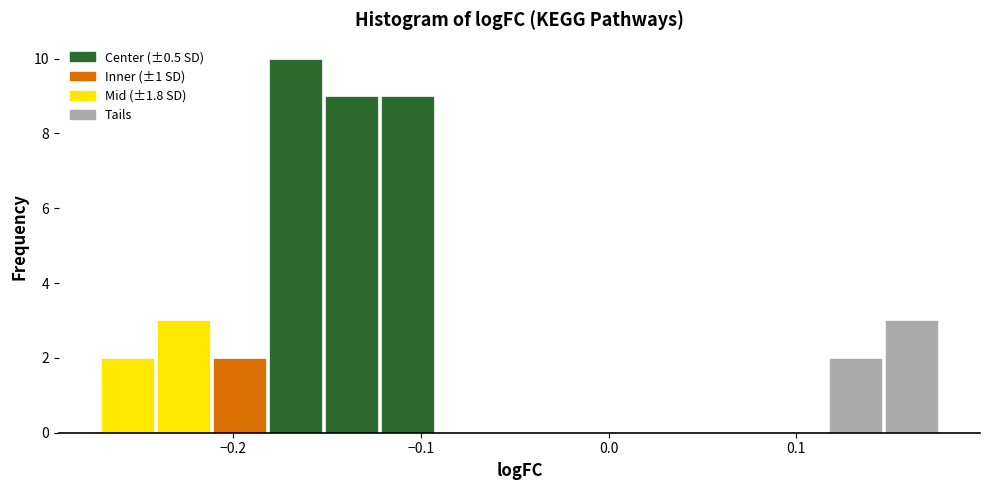

Around what value on the x-axis is the tallest bar? Give the approximate position of its centre, as read against the axis.

-0.17